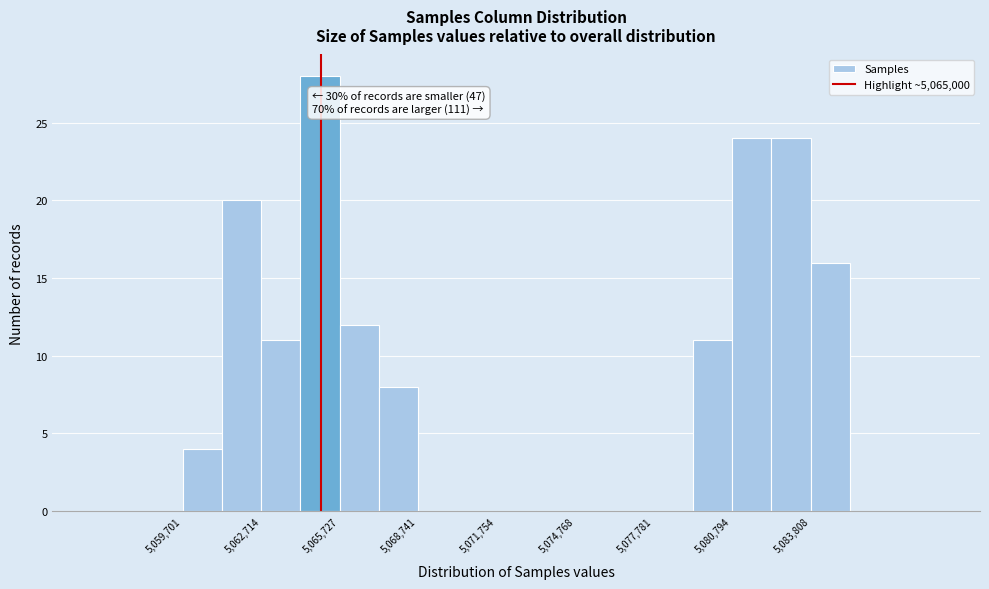

Read against the x-axis, roughly where is the centre of the tallest bar?

5065000